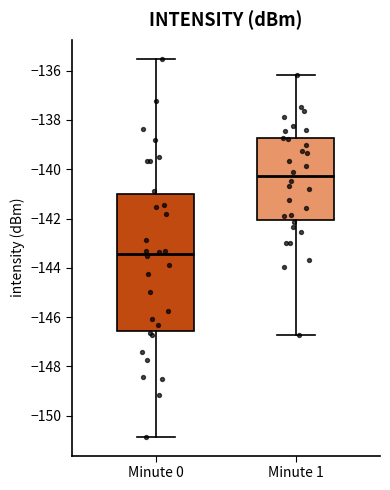

Comparing the boxes themselves (not the whiskers), which one is the tallest?

Minute 0